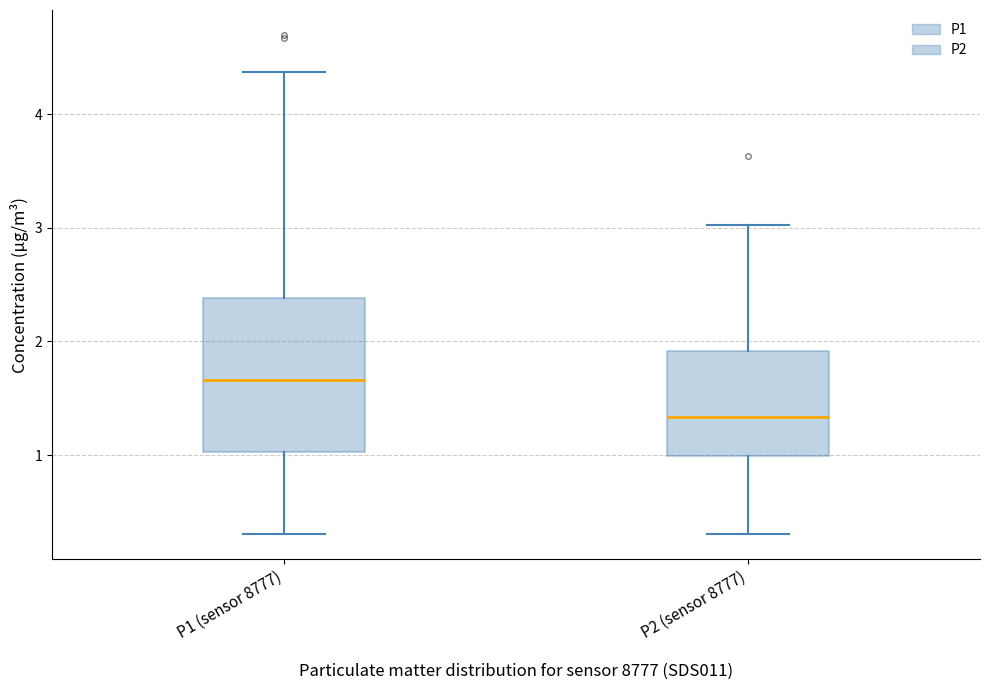

Reading left to right, transcribe this box plot: for each box, give where its median line is, the range the box spans, and where its two whiskers end, as read against the y-axis. The values are not printed on the chart, so give them approximately, as read against the axis.

P1 (sensor 8777): median 1.7, box 1.0 to 2.4, whiskers 0.3 to 4.4
P2 (sensor 8777): median 1.3, box 1.0 to 1.9, whiskers 0.3 to 3.0